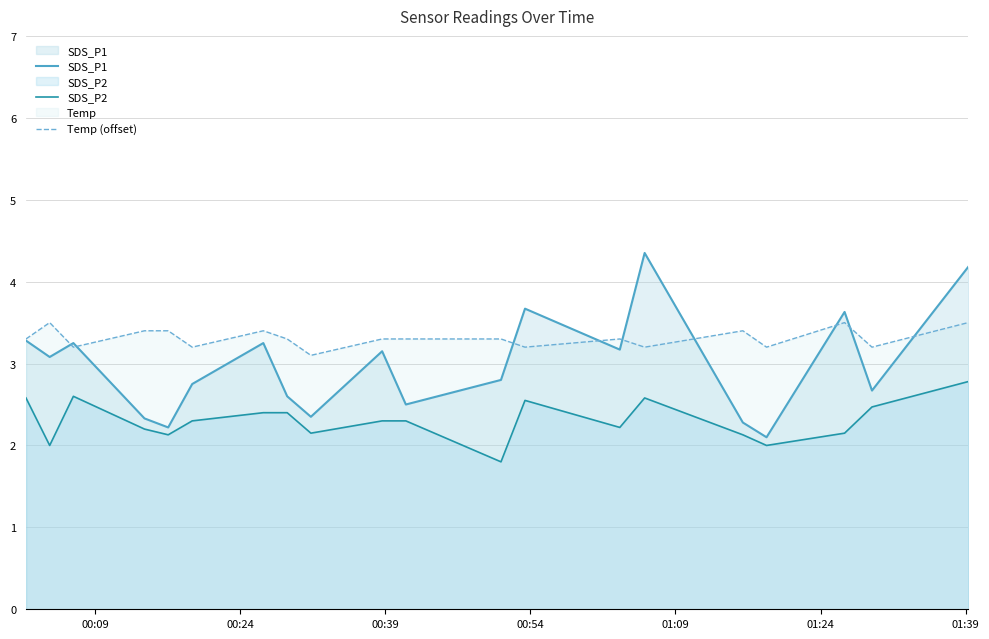

Which series has the largest total across all categories?

Temp (offset)